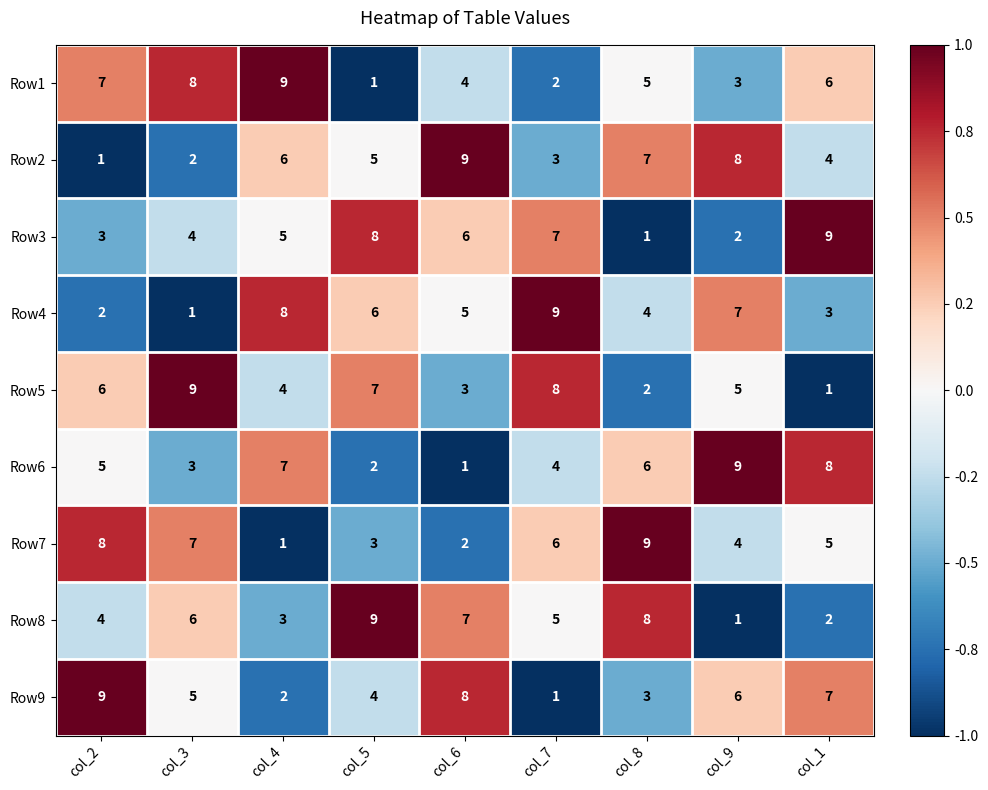

The Row4 series shows 7 at col_9. True or false?

True